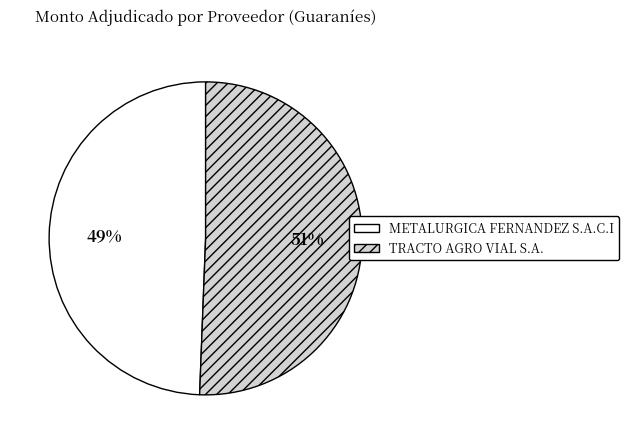

Rank the categories by value from highest to lowest.

TRACTO AGRO VIAL S.A., METALURGICA FERNANDEZ S.A.C.I